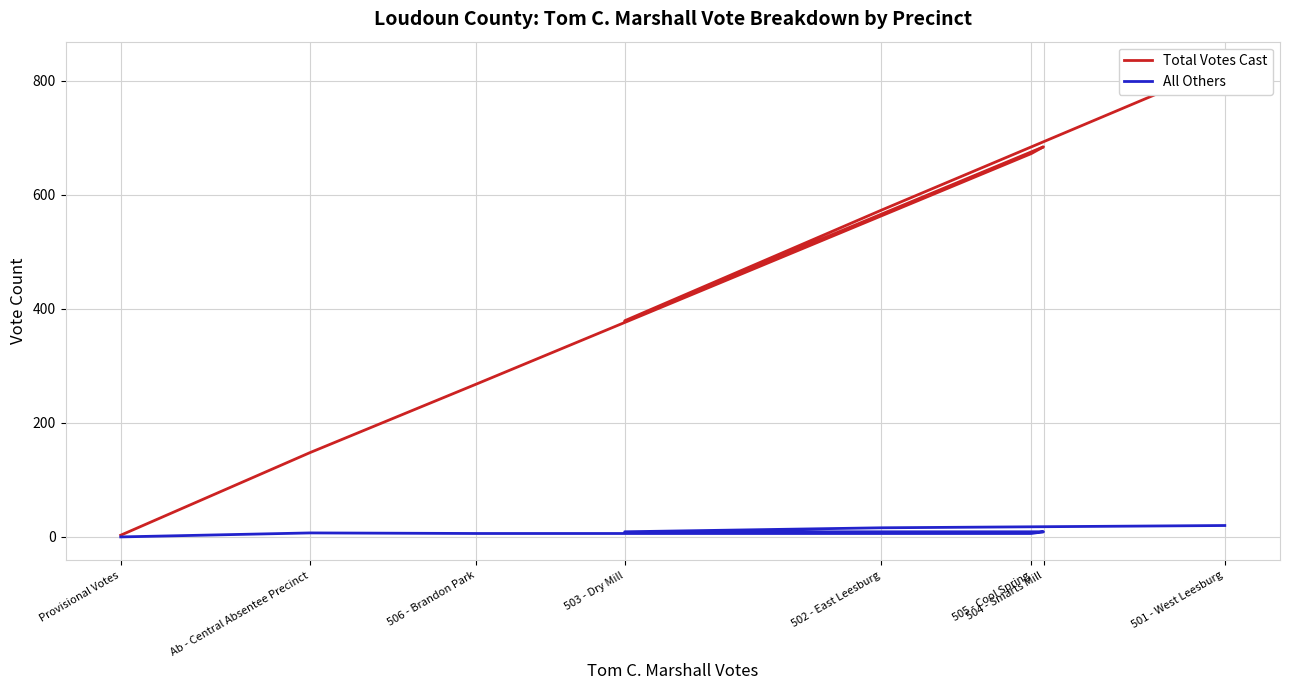

What is the difference between the highest and lowest values at 504 - Smarts Mill?

675